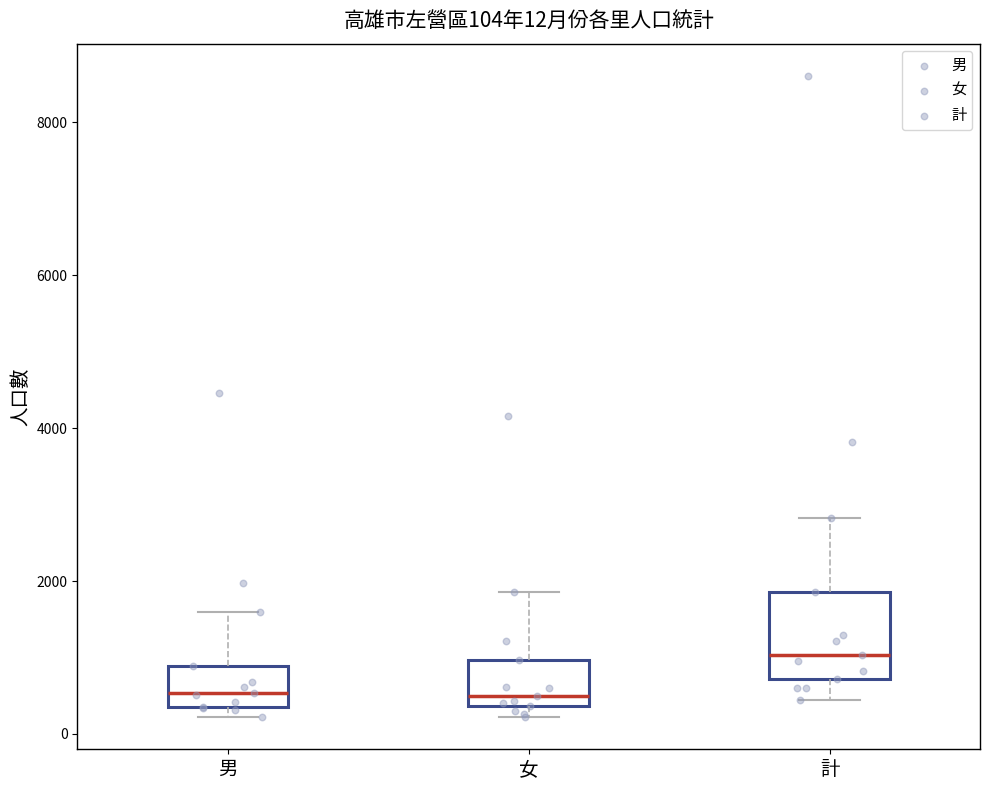

Which box is the tallest, from its lower edge to its upper edge?

計